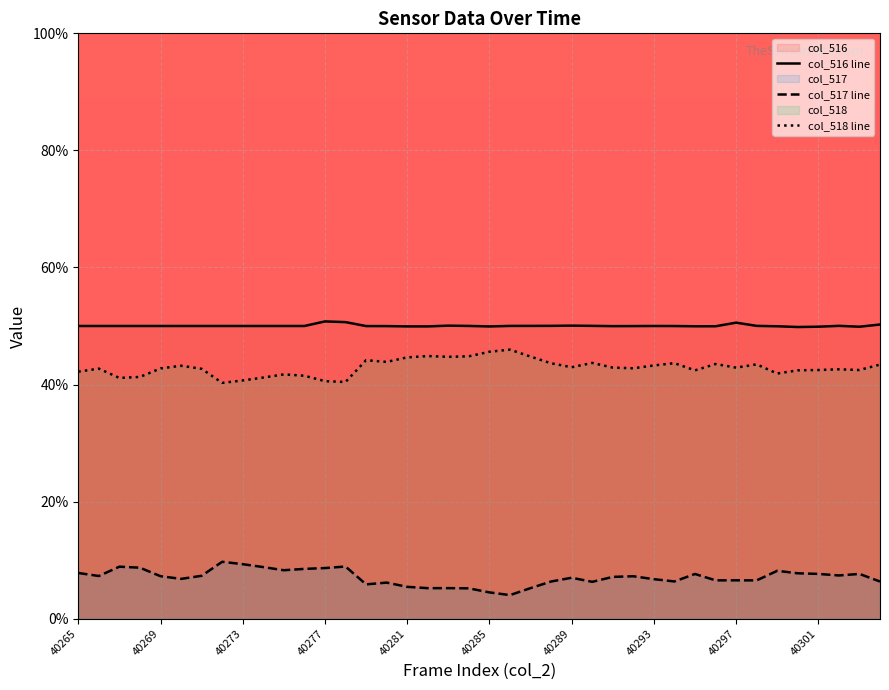

True or false: col_518 has more than 1 points higher than both neighbors.

True